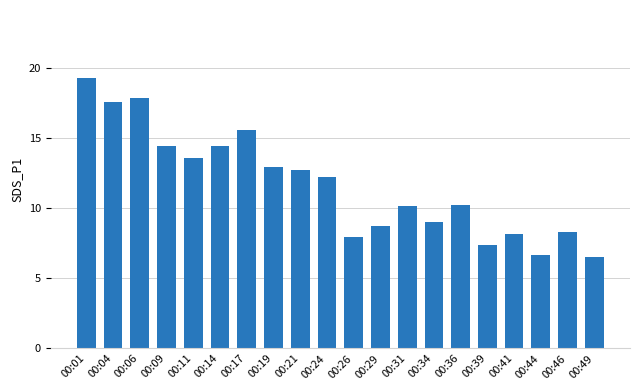

Are the bars horizontal?

No